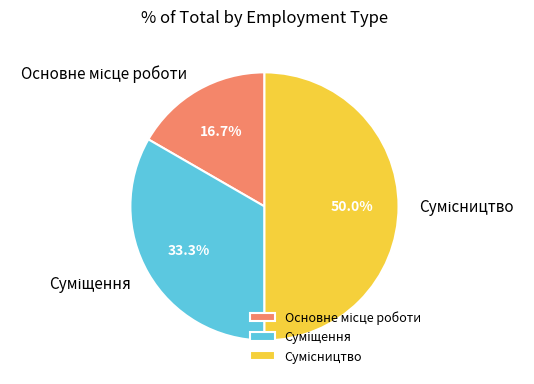

Count the number of slices in the pie.

3